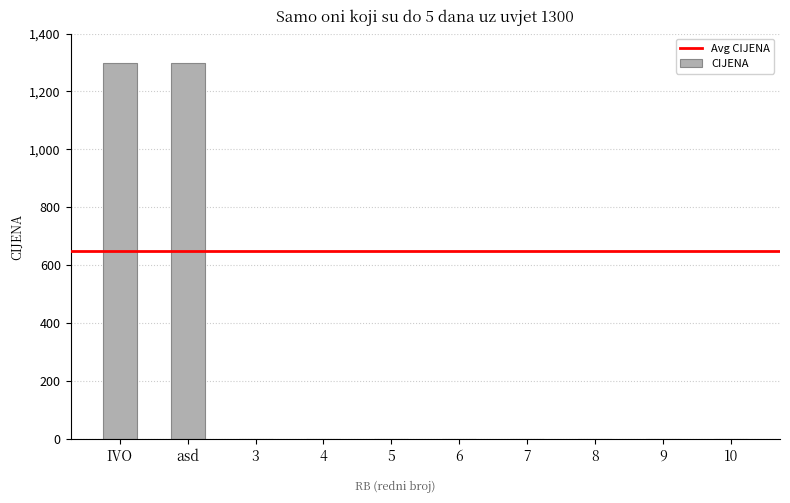

What is the sum of all values?

2600